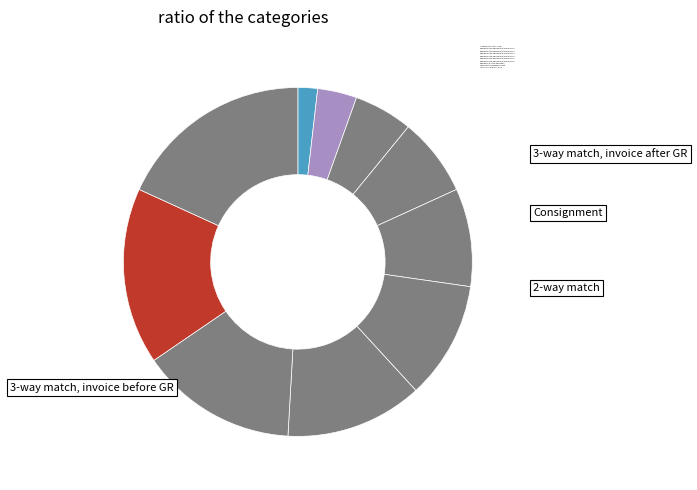

Rank the categories by value from lowest to highest.

Asthma hospitalisation, 5-34 years, Bronchiectasis (excludes congenital) hospitalisation 1, Bronchiectasis (excludes congenital) hospitalisation 2, Bronchiectasis (excludes congenital) hospitalisation 3, Bronchiectasis (excludes congenital) hospitalisation 4, Bronchiectasis (excludes congenital) hospitalisation 5, Bronchiectasis (excludes congenital) hospitalisation 6, Bronchiolitis (acute, excludes chronic), Chronic obstructive pulmonary disease, Pneumonia hospitalisation, all age